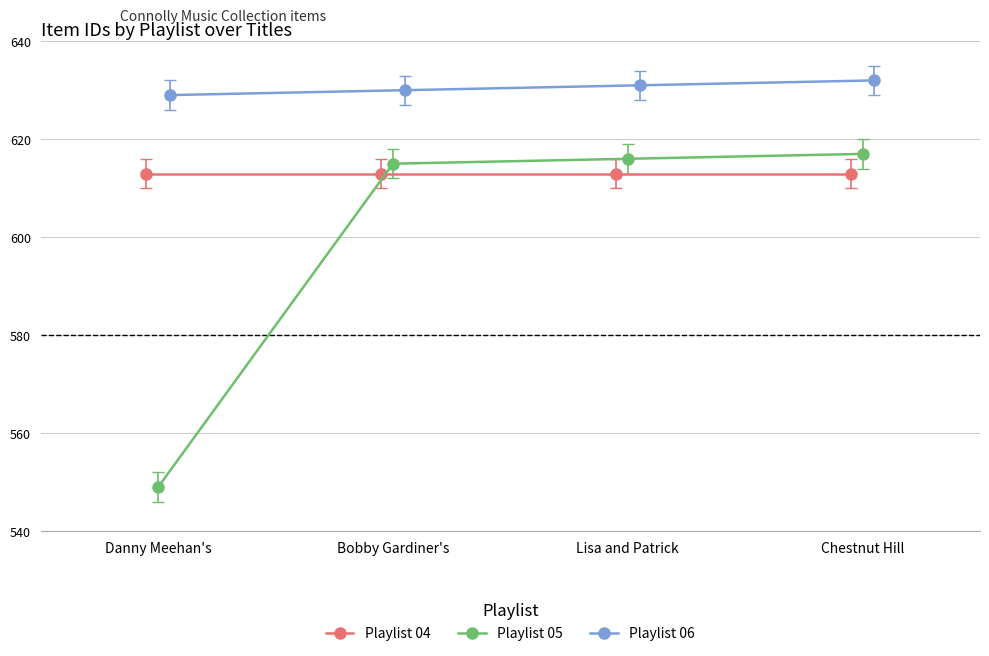

What position from the right is Chestnut Hill?

1